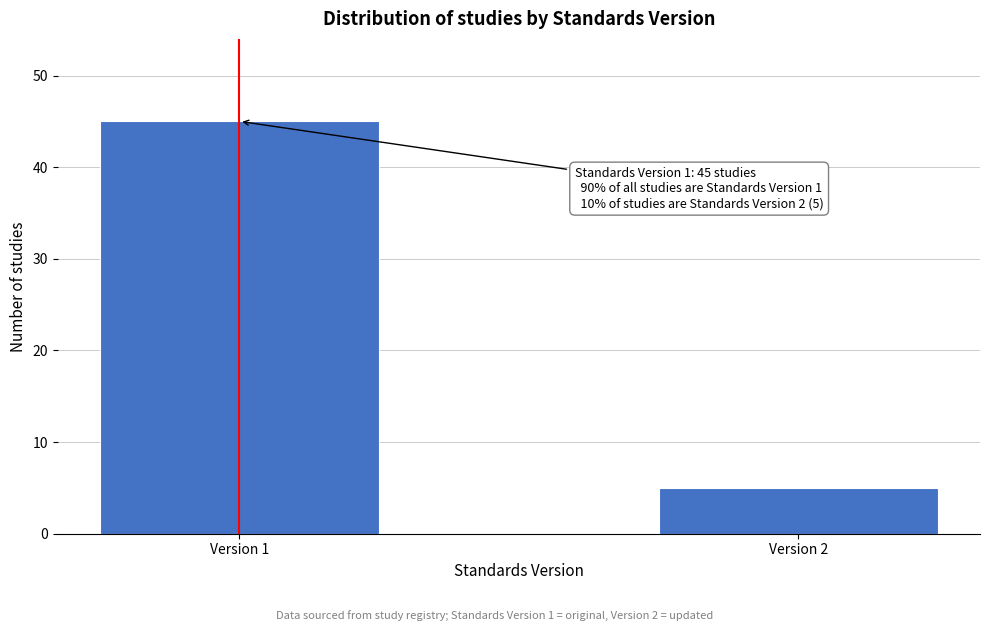

Reading right to left, extract all data points from this chart.

Version 2=5	Version 1=45